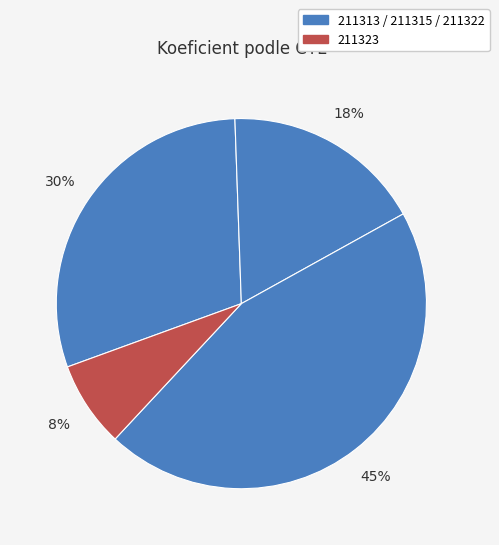

Rank the categories by value from highest to lowest.

211322, 211313, 211315, 211323